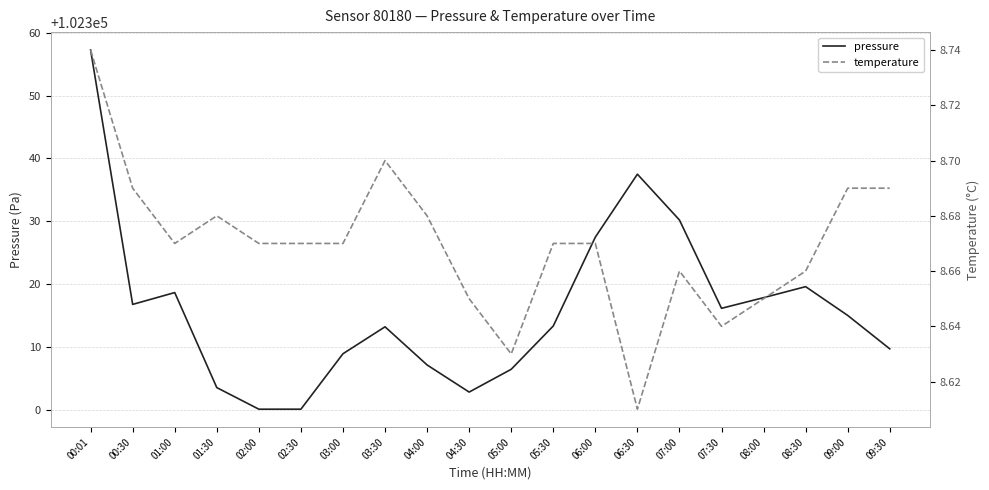

What is the total value across all series at 02:00?

102308.8